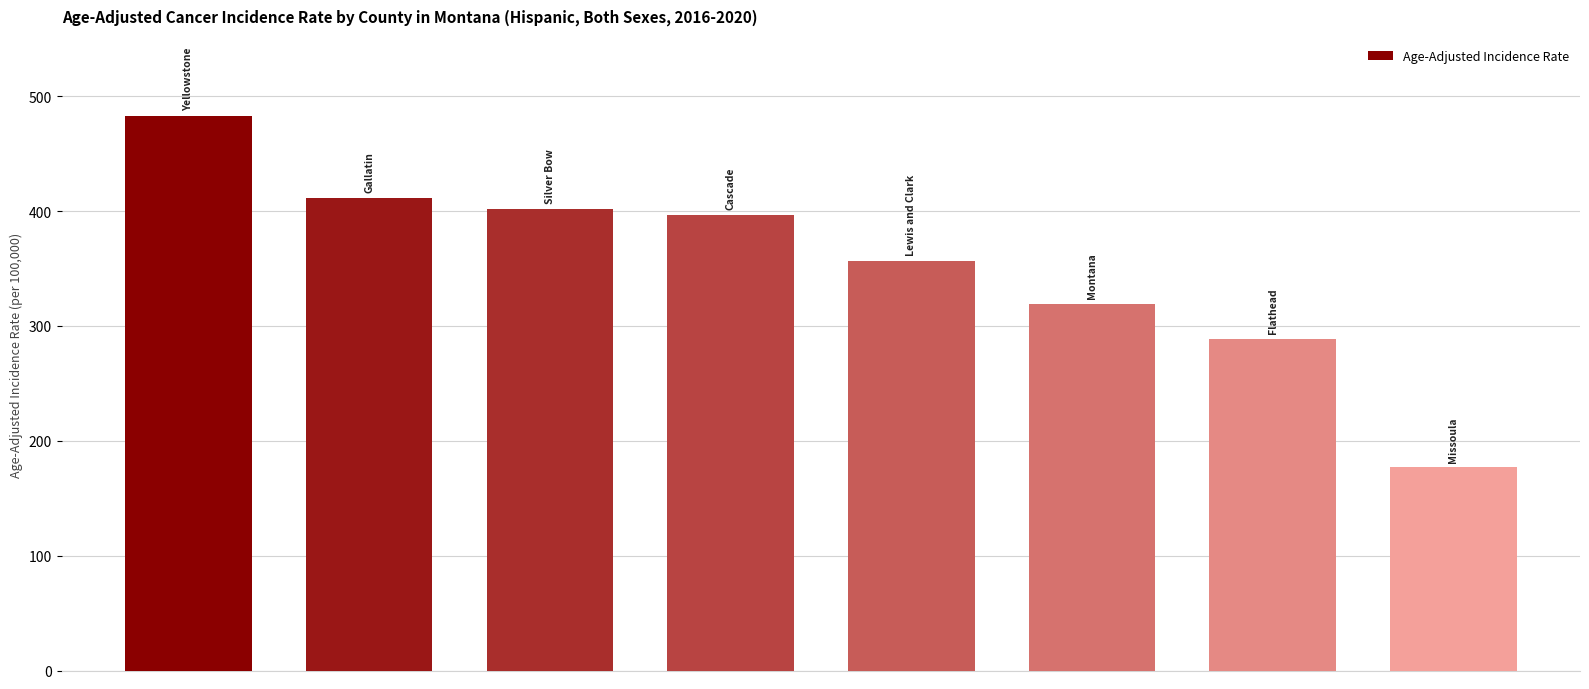

Reading right to left, what are all the values shown in this chart?

176.9	288.9	319.4	356.3	396.4	401.6	411.2	482.6